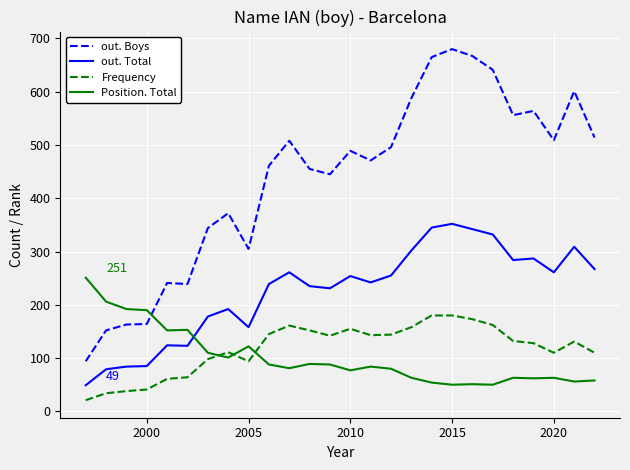

Which series has the widest spread of values?

out. Boys